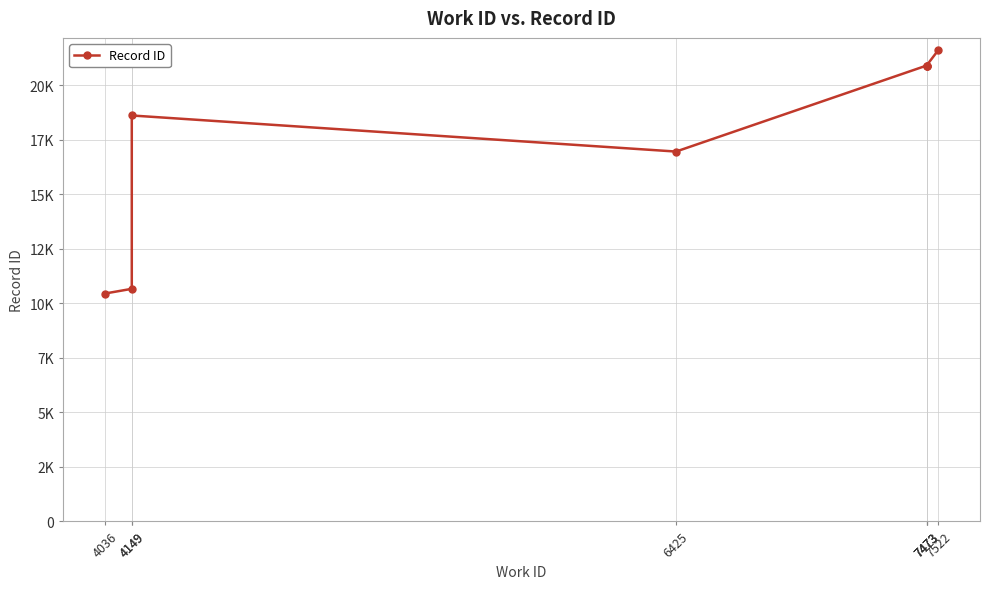

Which category has the highest value across all series?

7522